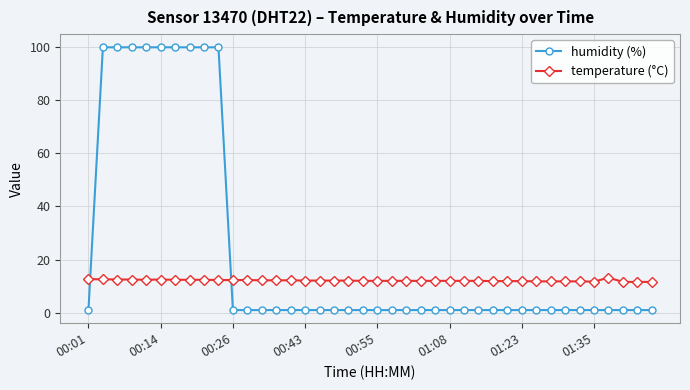

Which series has the largest total across all categories?

humidity (%)